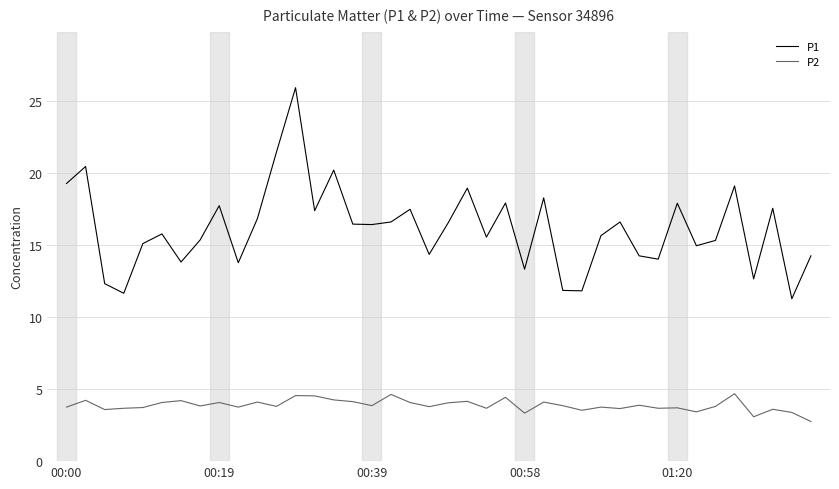

True or false: P2 has more than 0 points higher than both neighbors.

True